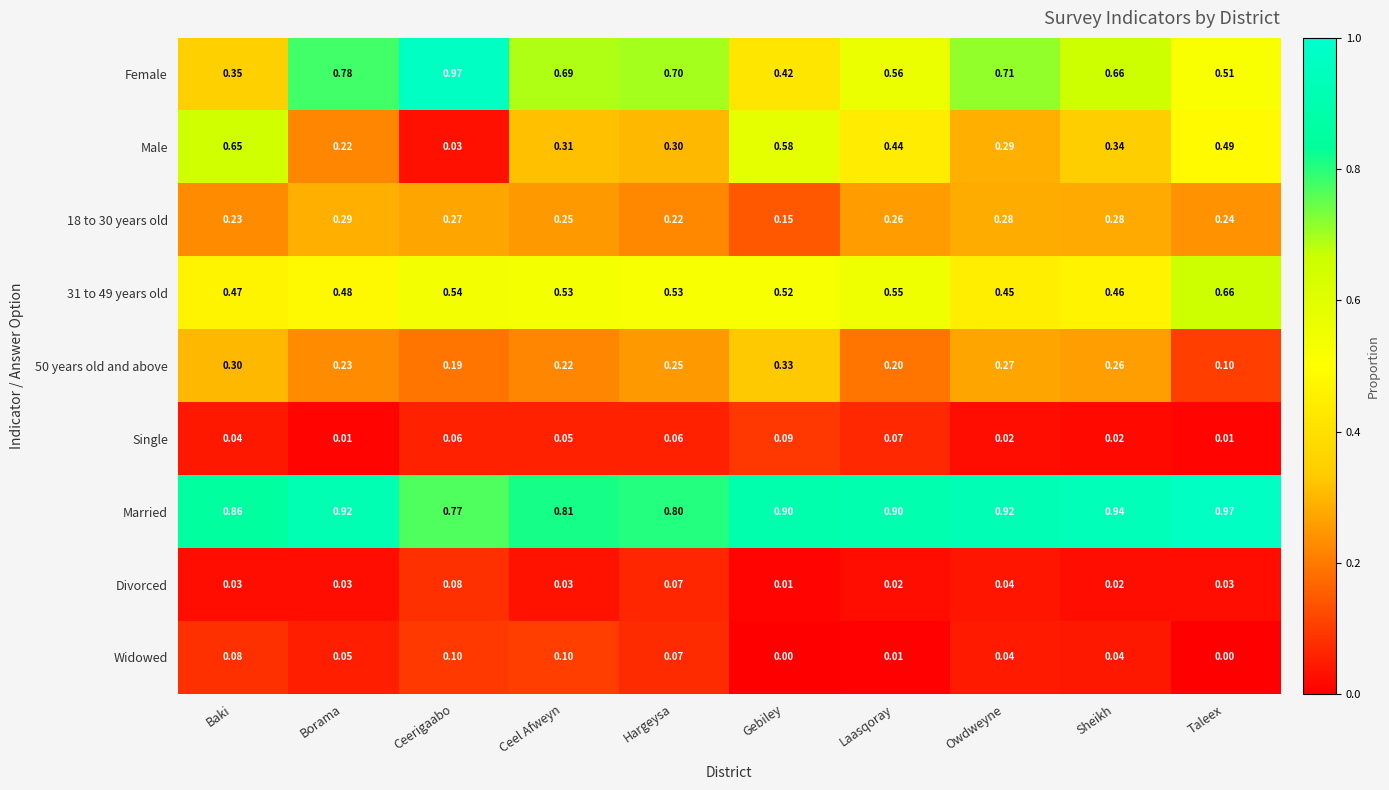

At which label does Male reach its peak?

Baki